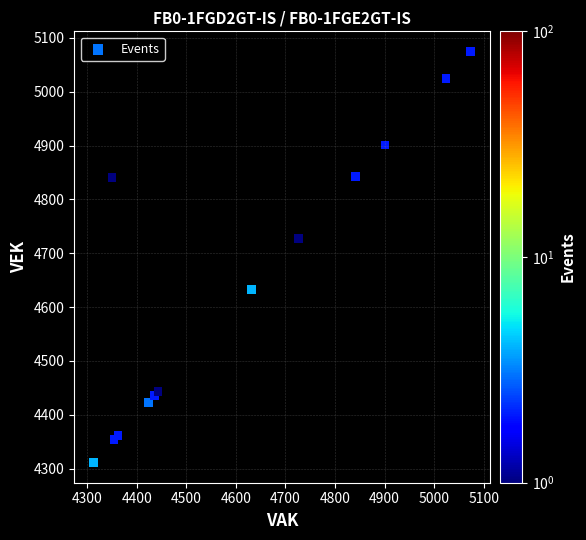

What Y value in the scatter plot is closest to 4693?

4727